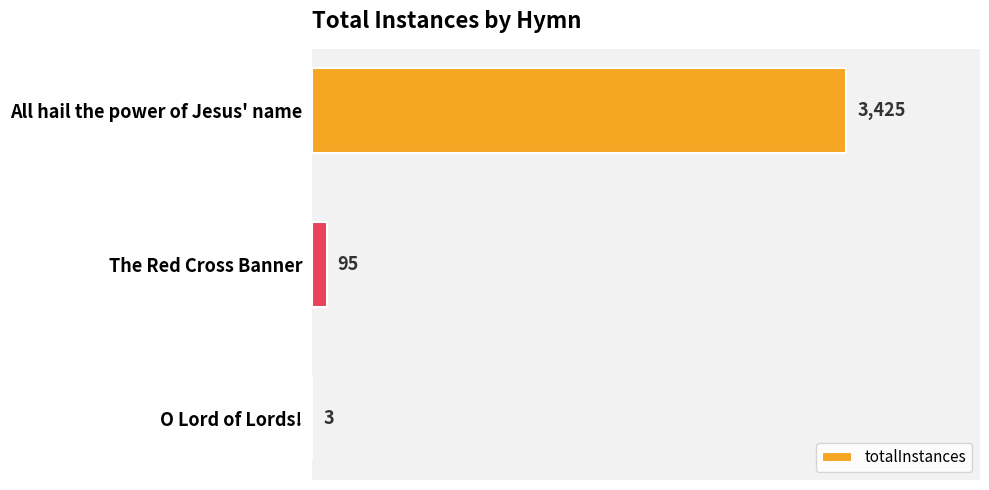

What is the sum of the values at O Lord of Lords! and All hail the power of Jesus' name?

3428